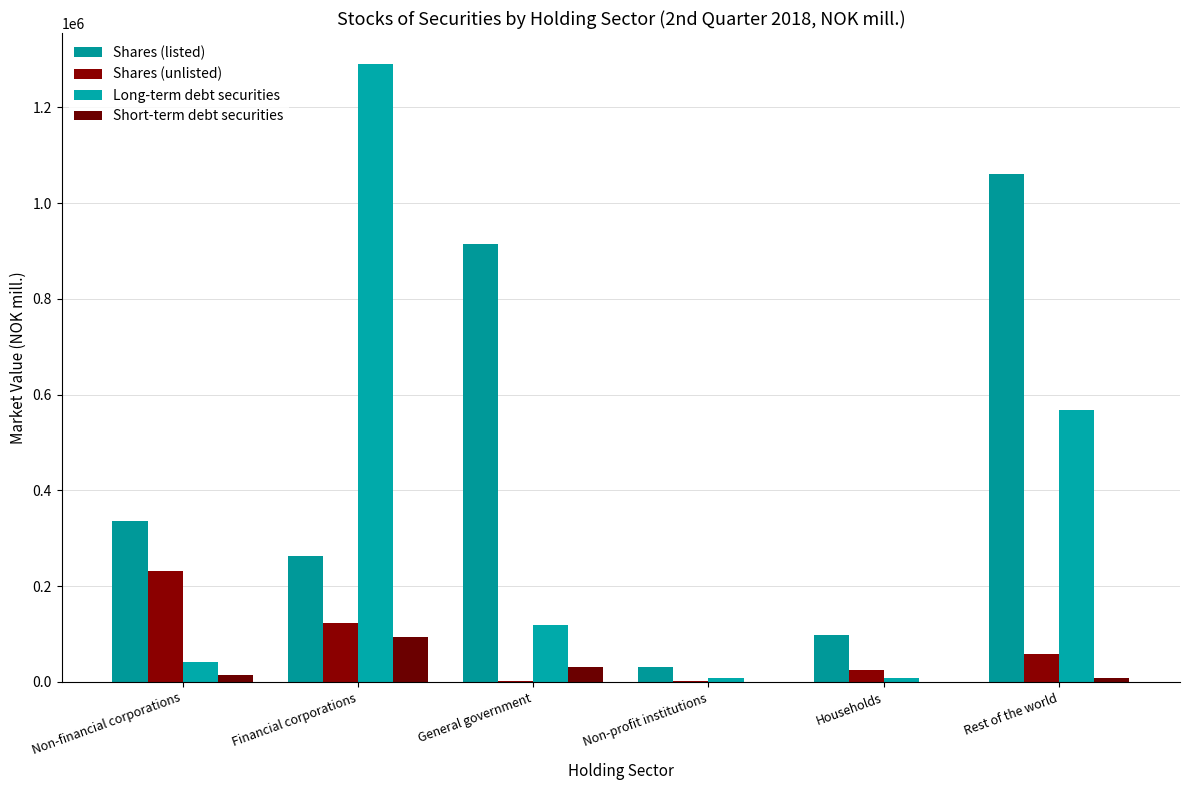

Are the bars grouped side by side (vs. stacked)?

Yes